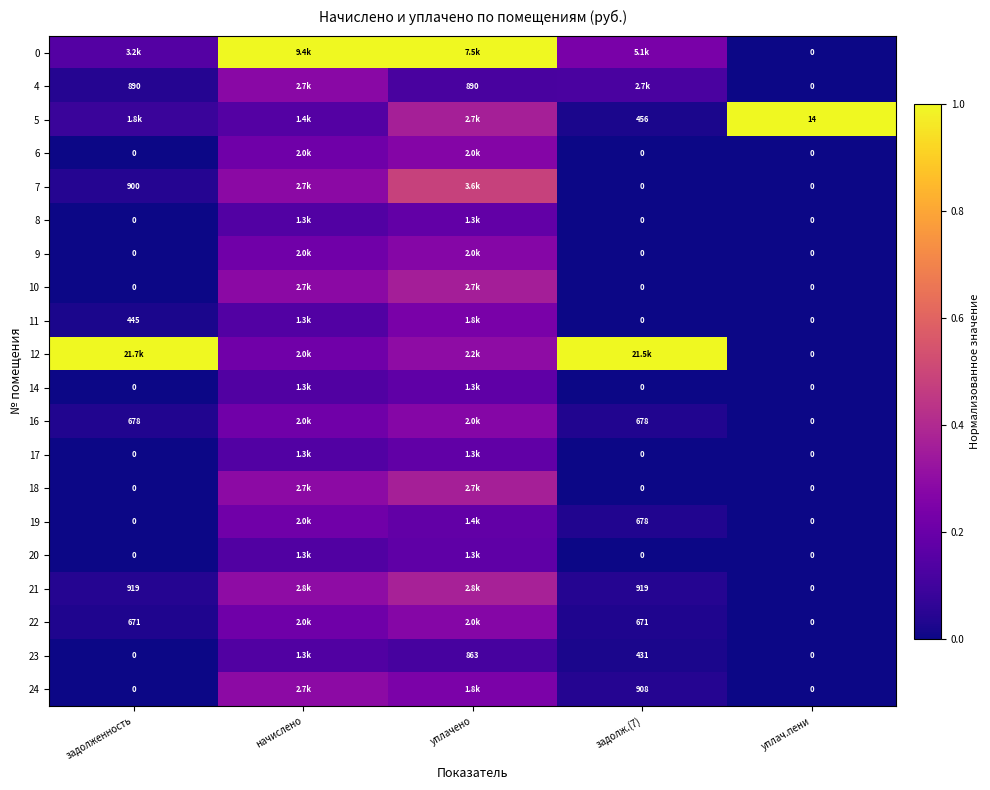

Is the value of 5 at уплач.пени greater than the value of 19 at задолж.(7)?

No